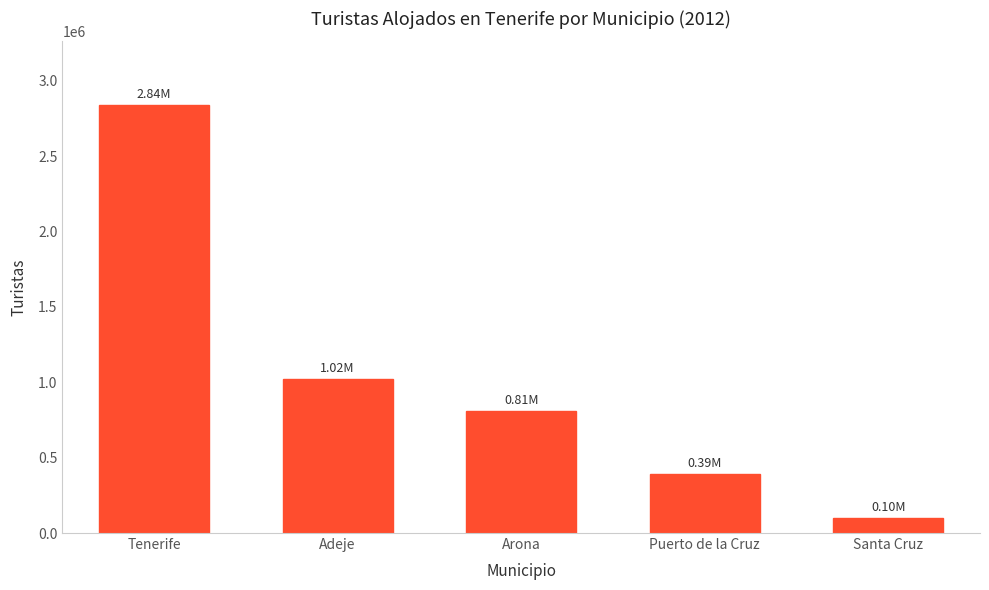

What is the ratio of the value at Santa Cruz to the value at Puerto de la Cruz?

0.3